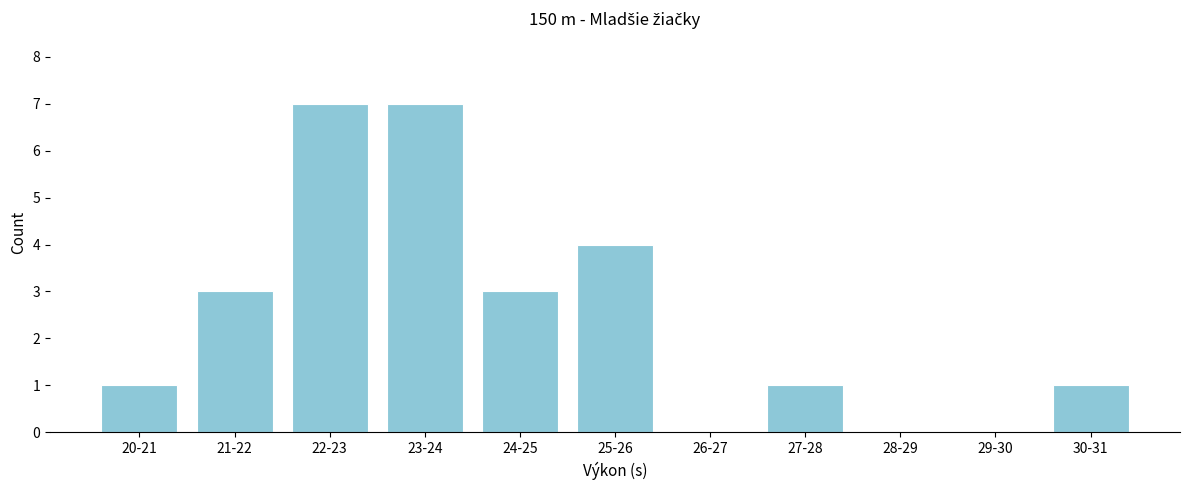

Reading right to left, what are all the values shown in this chart?

30-31=1	29-30=0	28-29=0	27-28=1	26-27=0	25-26=4	24-25=3	23-24=7	22-23=7	21-22=3	20-21=1